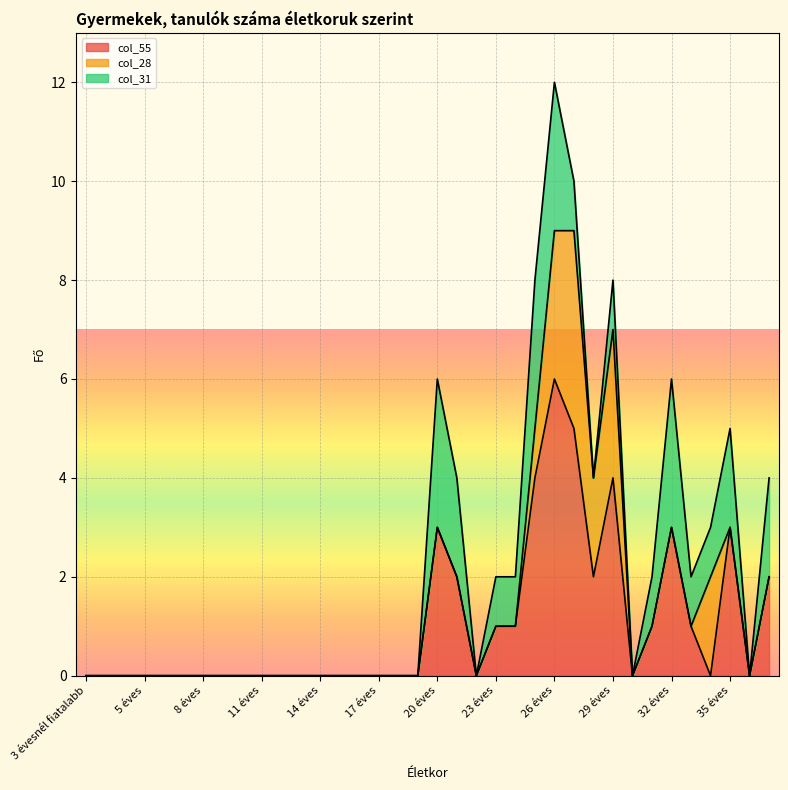

What is the difference between the second highest and minimum values in the col_55 series?

5